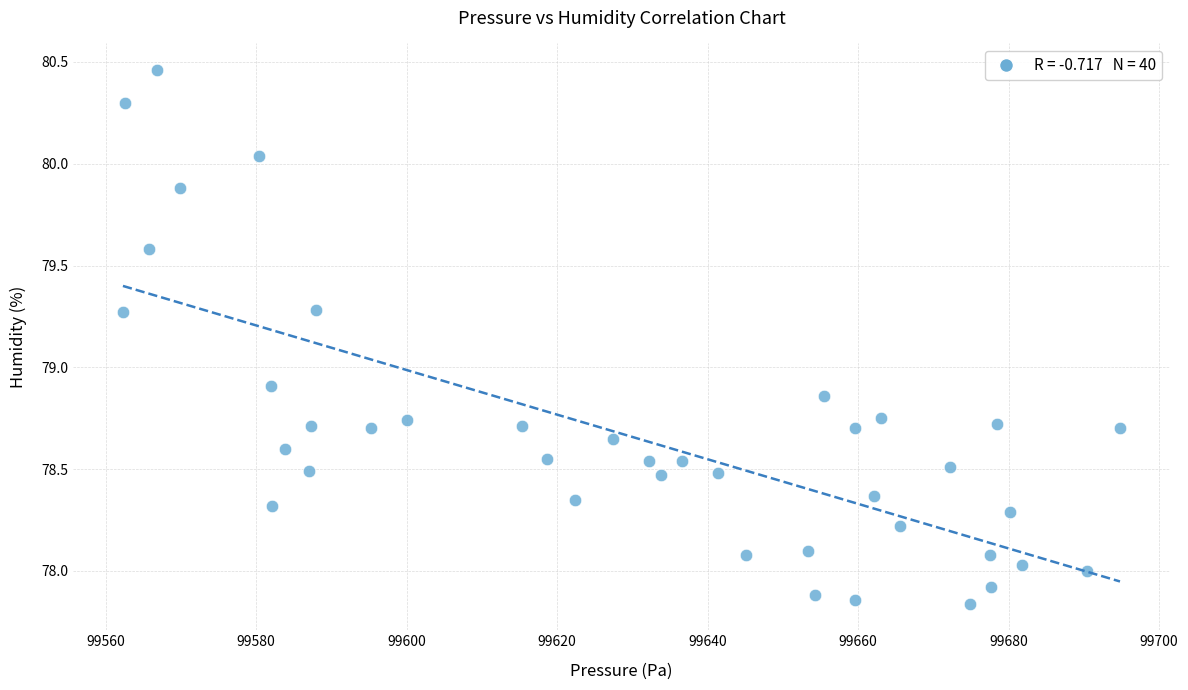

What is the range of X values (max minus min)?

132.5